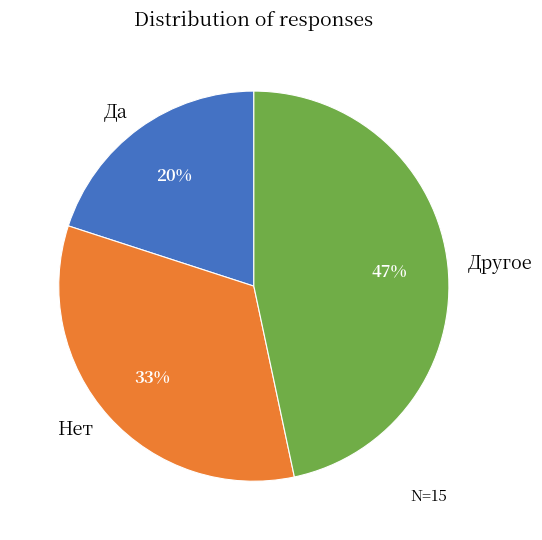

Does Да represent more than half of the total?

No